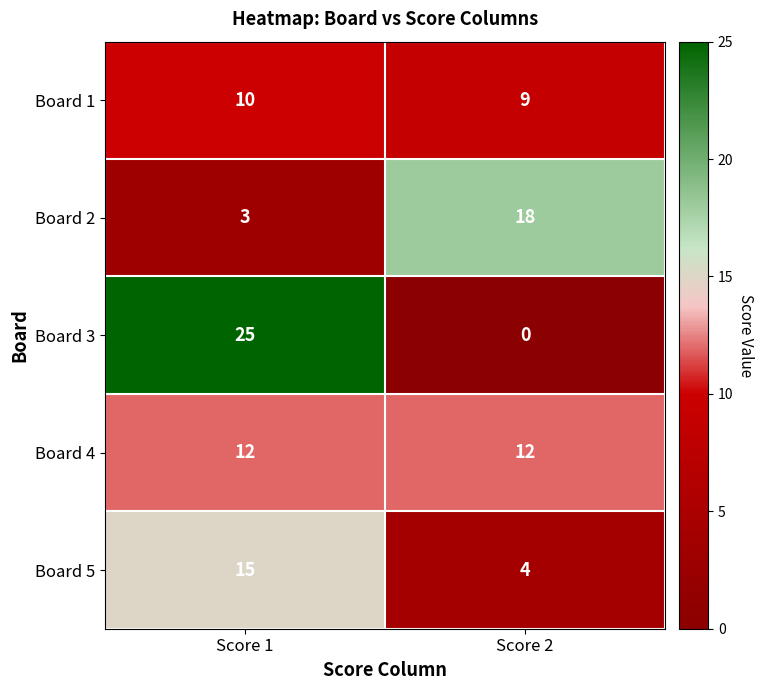

Which category has the highest value across all series?

Score 1